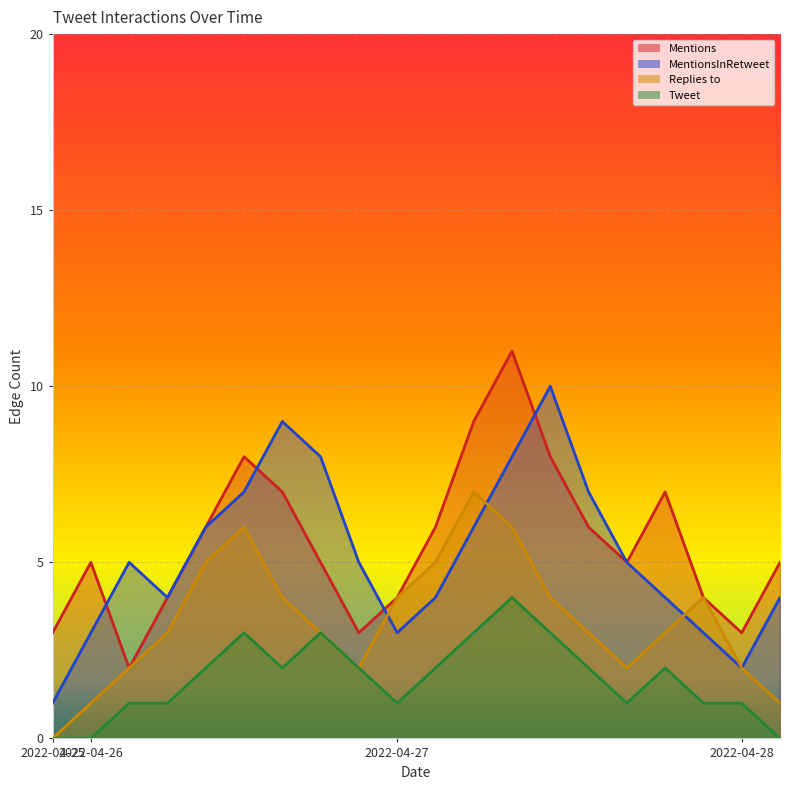

Does the chart display data point markers on the line(s)?

No